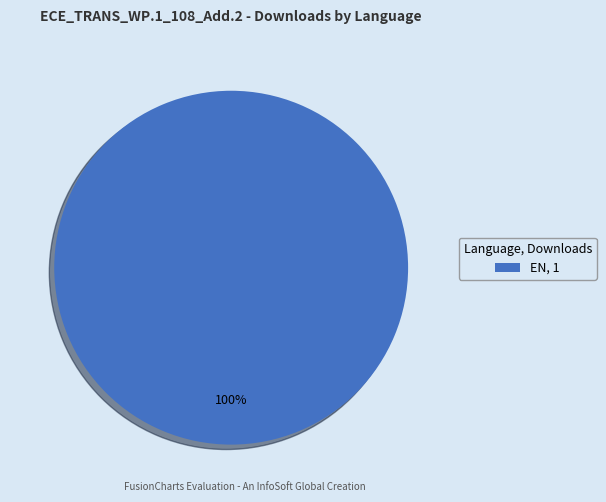

Is it true that EN, 1 is 86% of the pie?

False